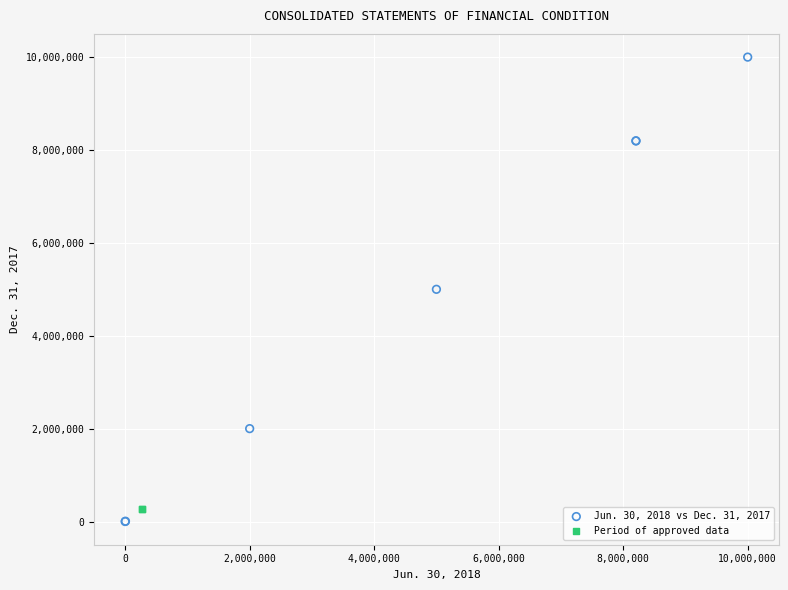

Which series reaches the minimum Y coordinate?

Jun. 30, 2018 vs Dec. 31, 2017